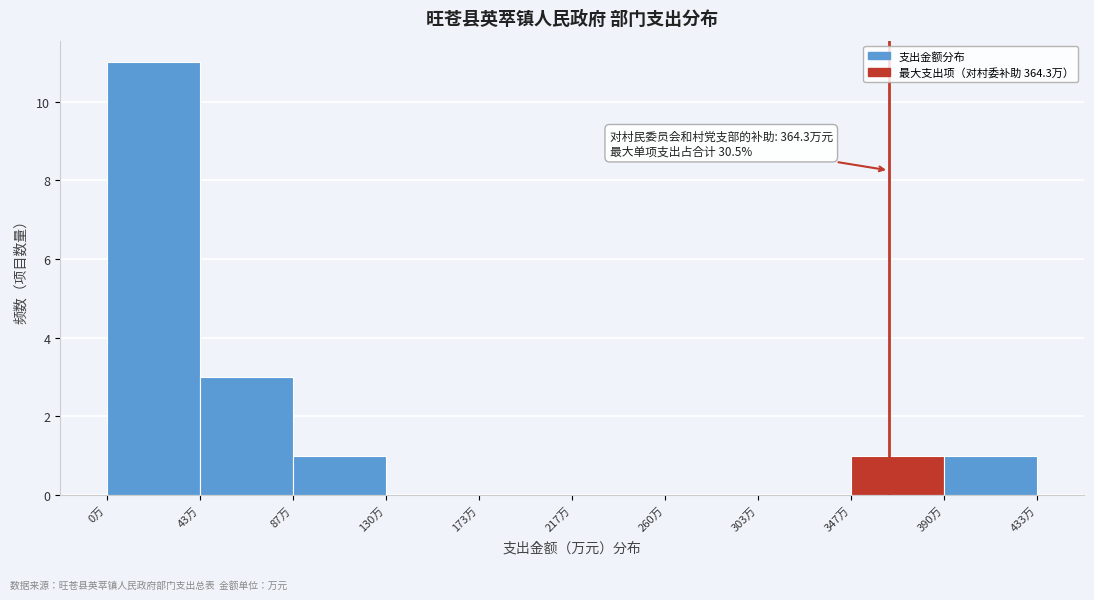

Which range on the x-axis has the tallest bar?

0 to 45